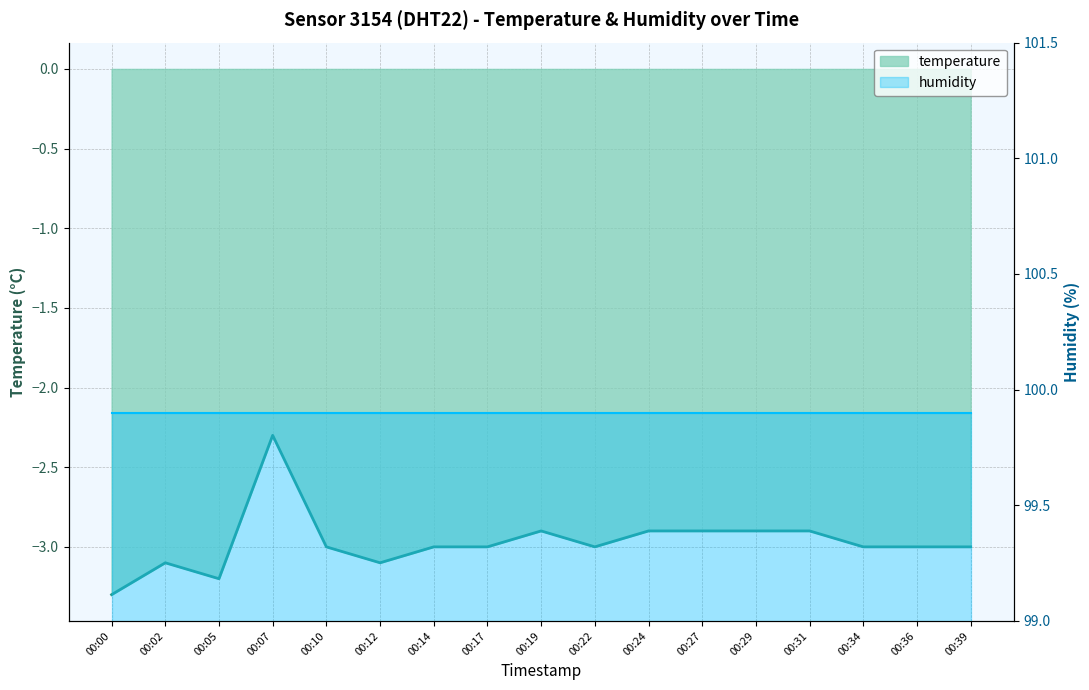

List the labels in order of value, largest first.

00:07, 00:19, 00:24, 00:27, 00:29, 00:31, 00:10, 00:14, 00:17, 00:22, 00:34, 00:36, 00:39, 00:02, 00:12, 00:05, 00:00